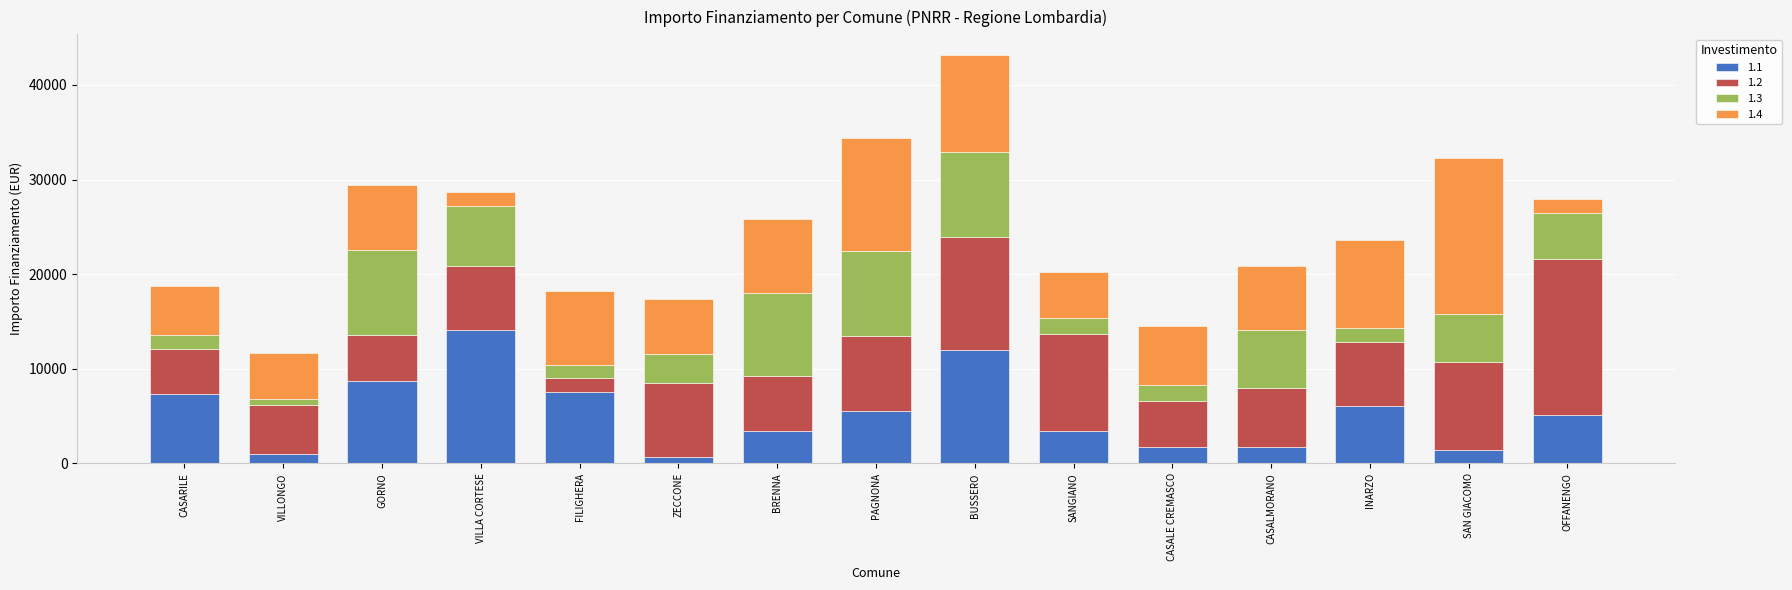

At which label does 1.1 reach its peak?

VILLA CORTESE